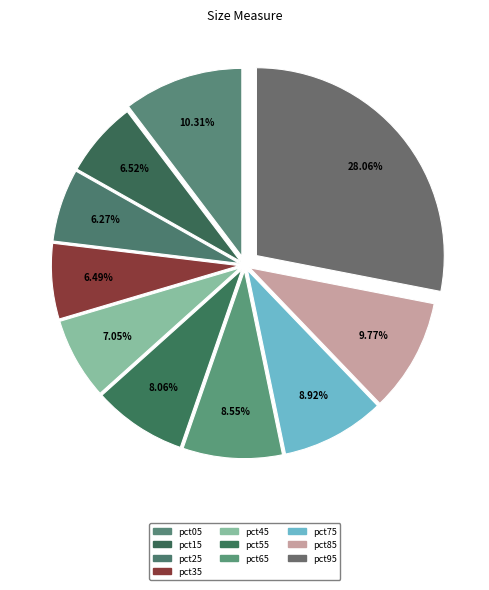

Which category has the biggest portion of the pie?

pct95